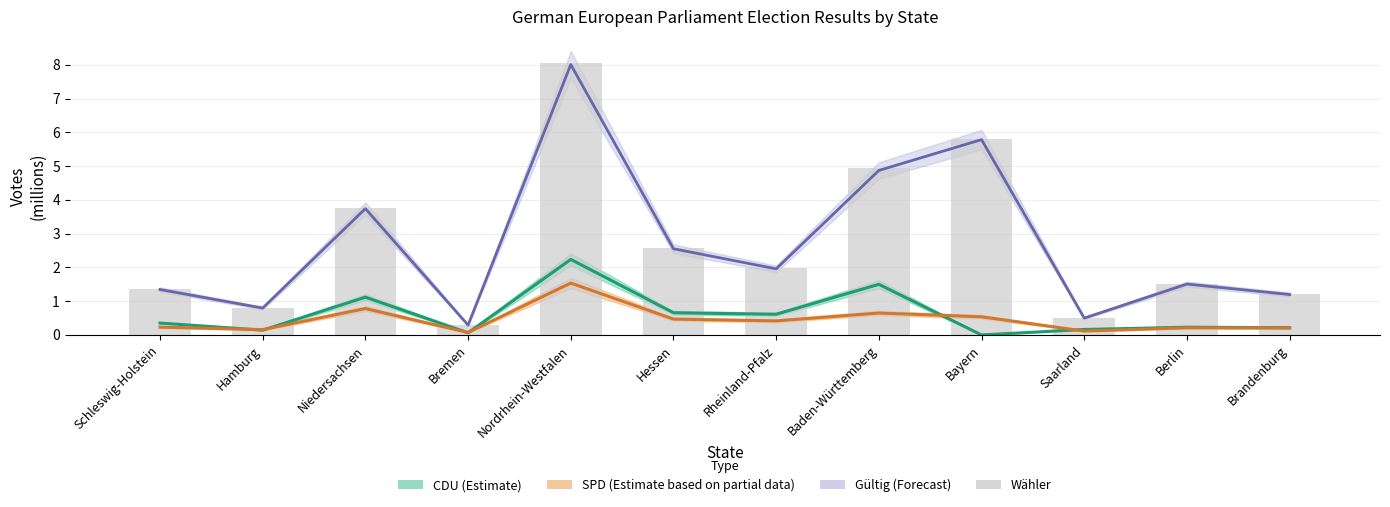

Which series changed the most between Bremen and Hessen?

Wähler